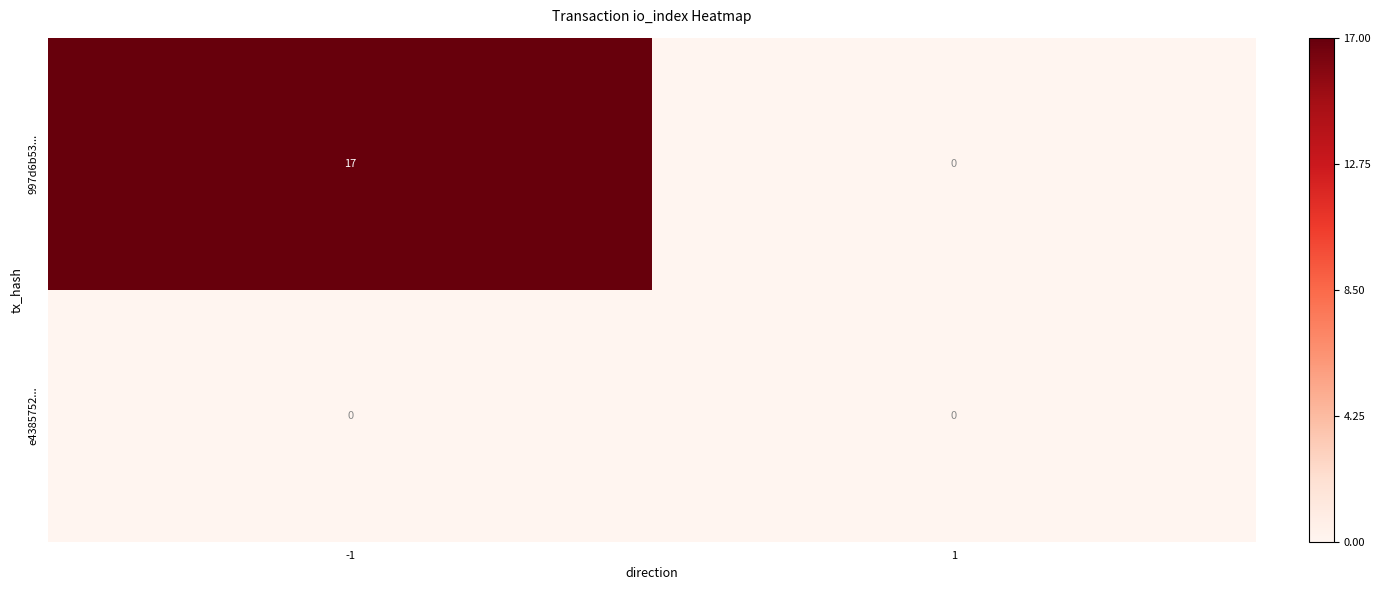

What is the approximate value of 997d6b53... at -1?

17